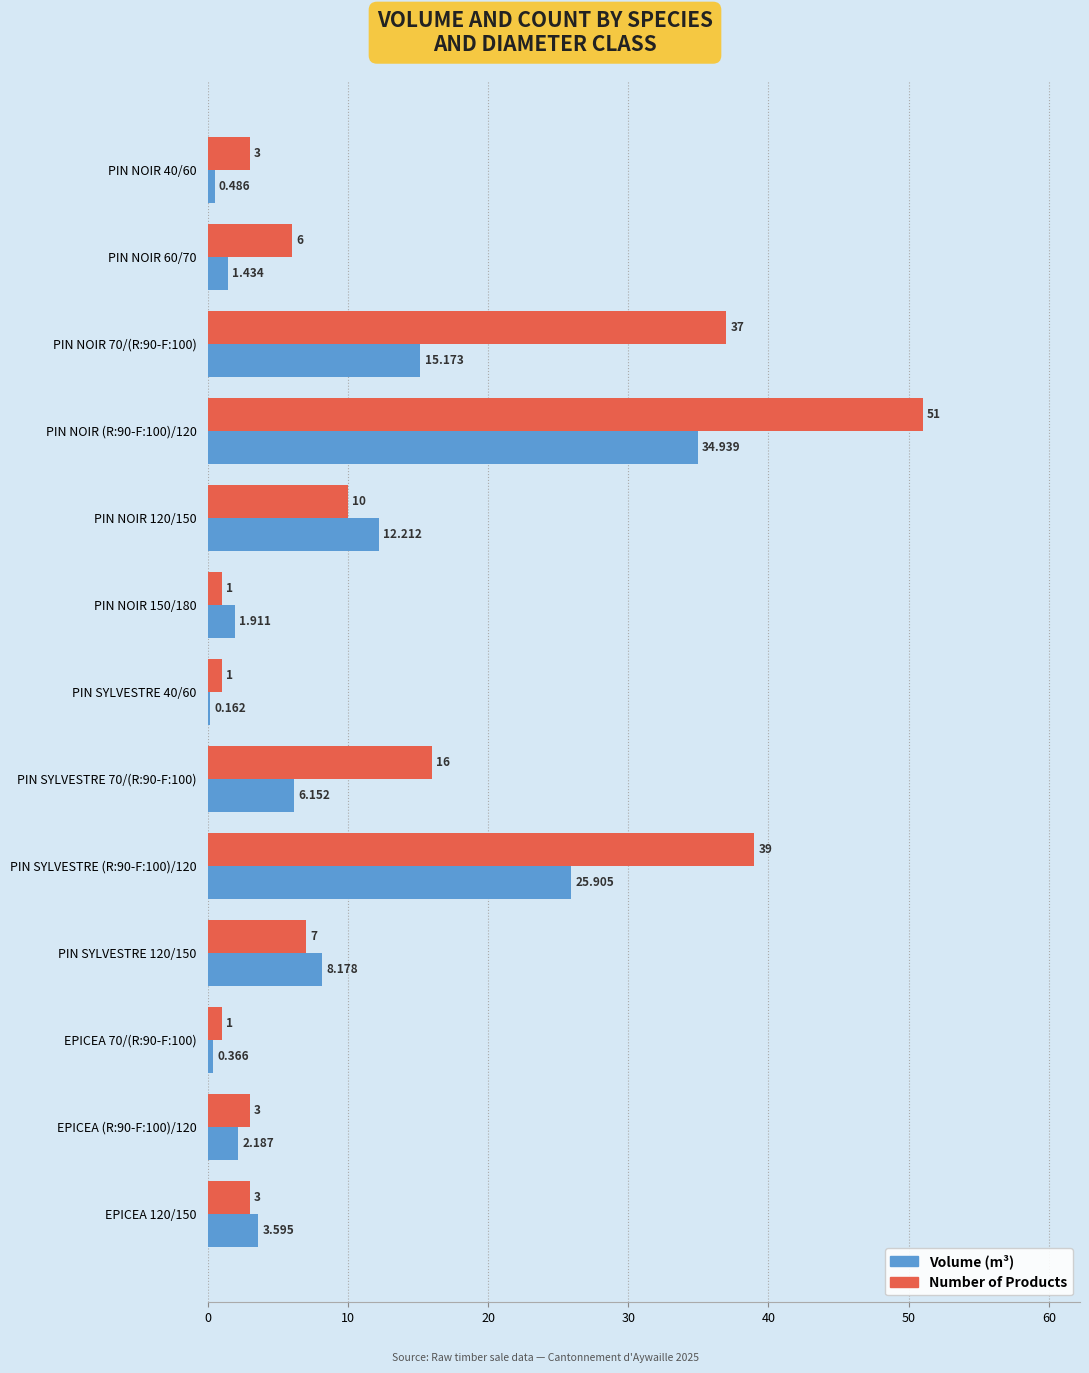

Which category has the highest value across all series?

PIN NOIR (R:90-F:100)/120